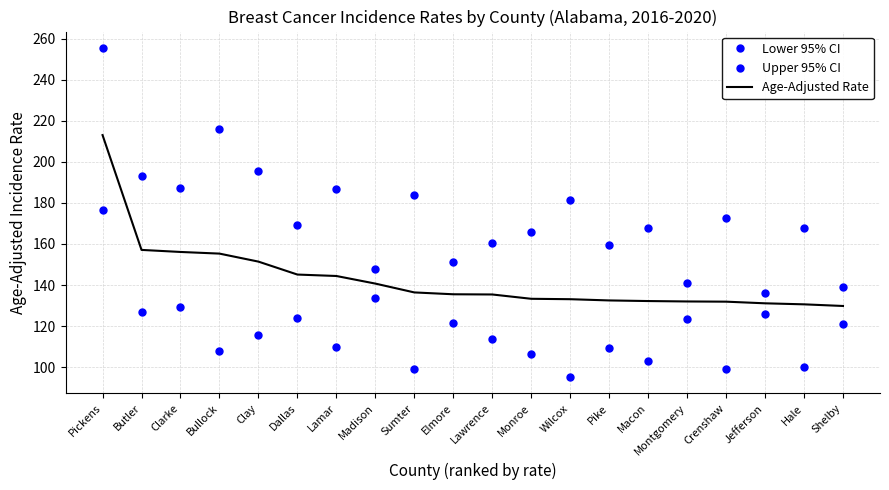

In Lower 95% CI, how many points are higher than both neighbors (excluding endpoints)?

7